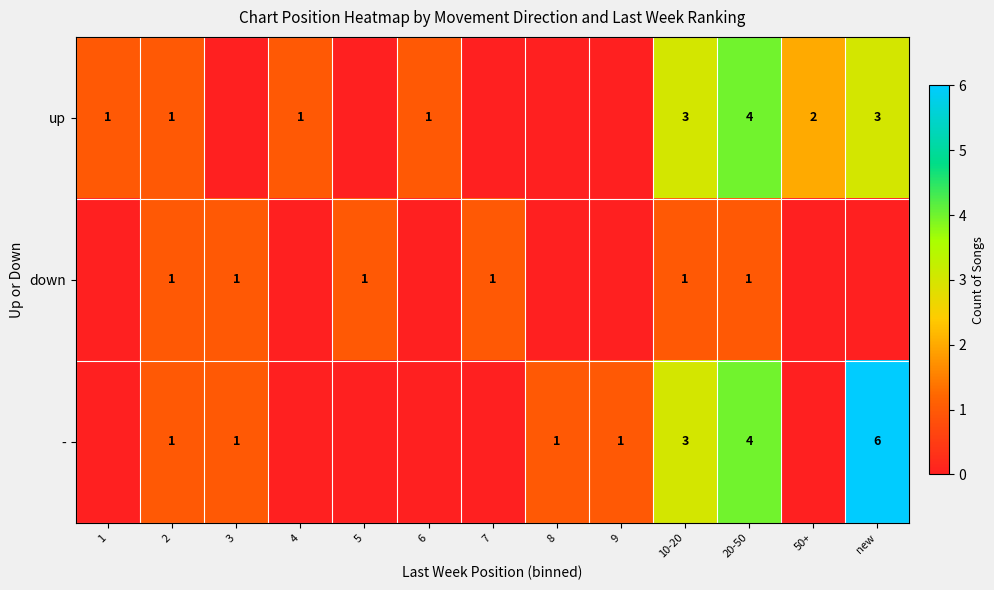

The value of - at 10-20 is 5. True or false?

False